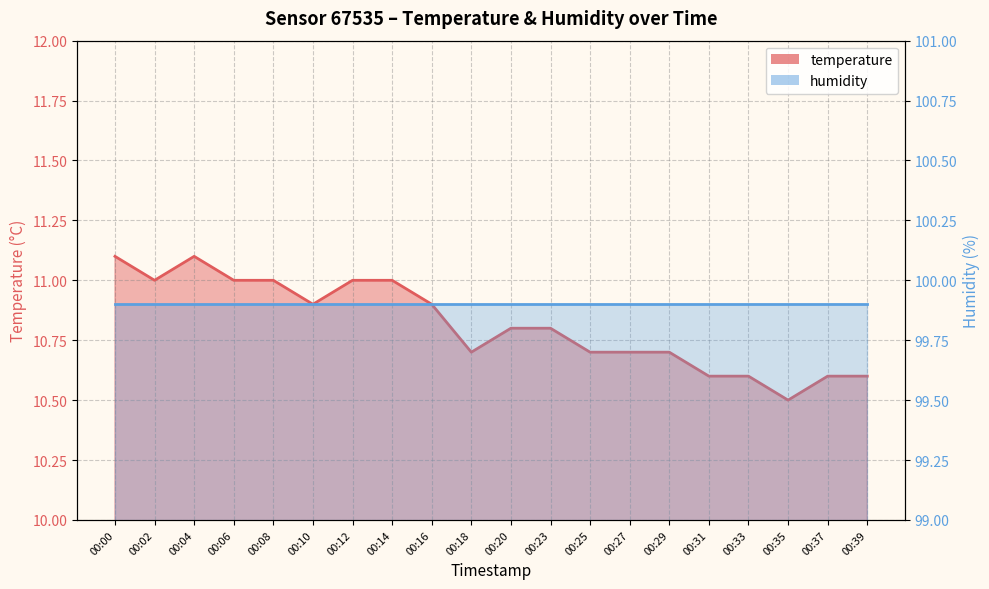

What is the maximum value shown in the chart?

11.1